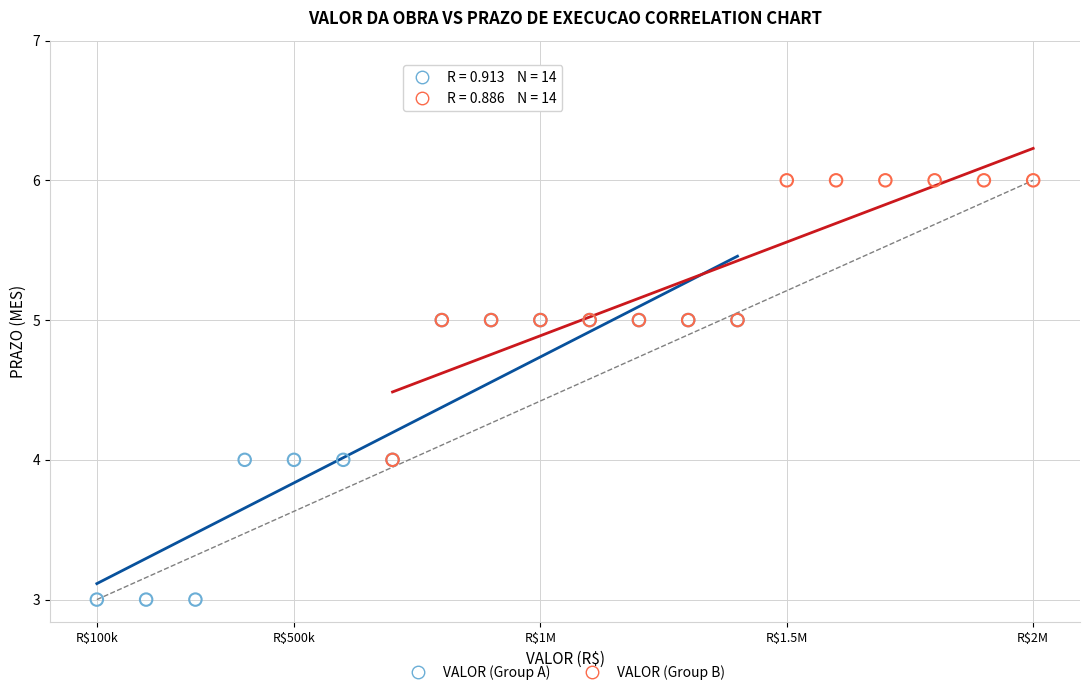

Which series contains the lowest Y value?

VALOR (Group A)